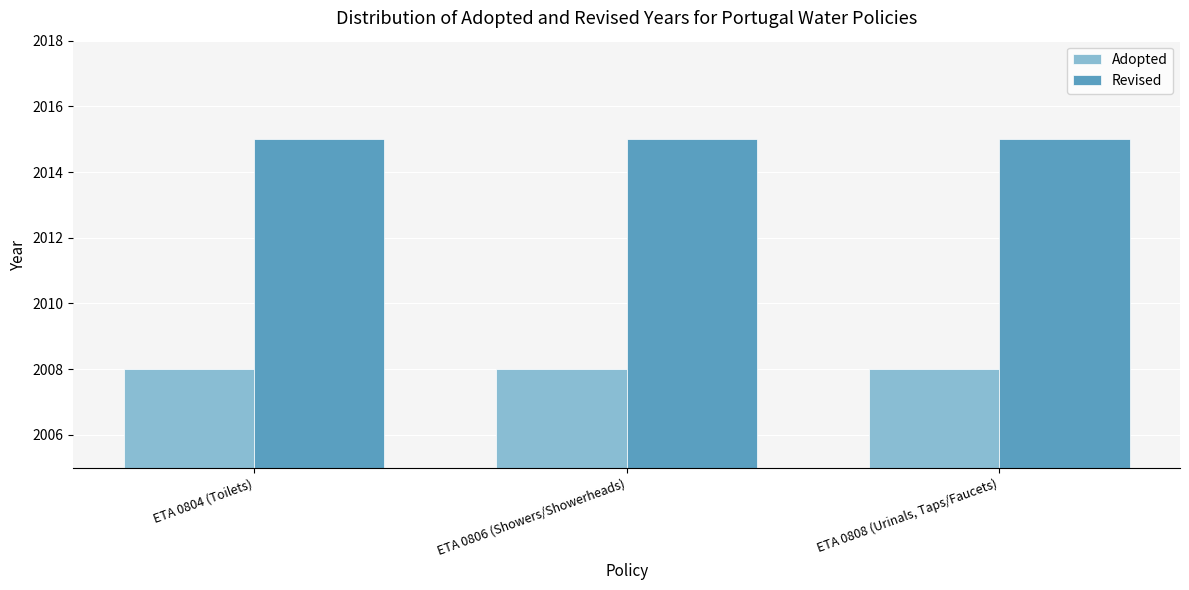

What is the maximum value shown in the chart?

2015